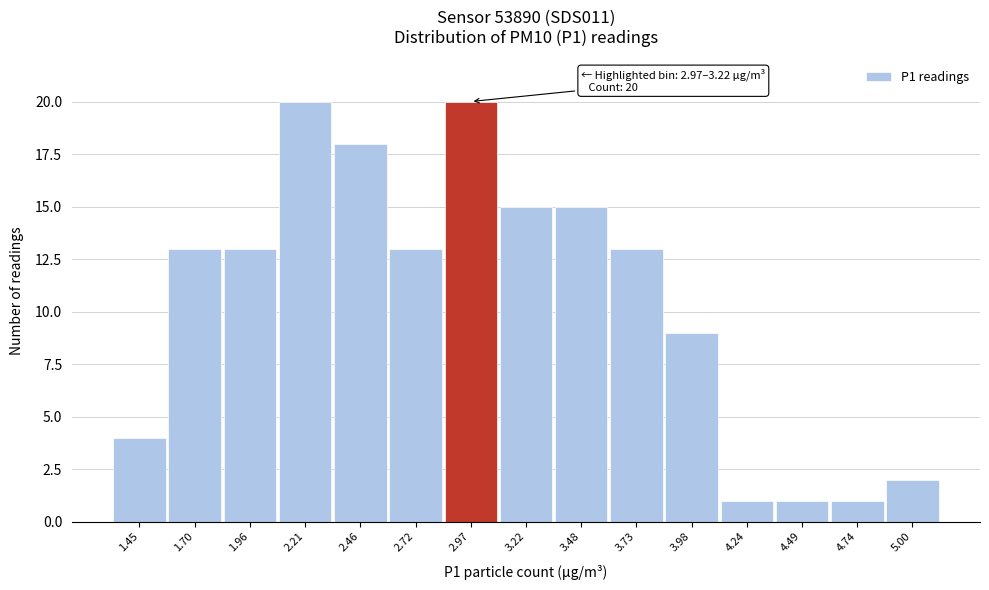

Reading left to right, what are all the values shown in this chart?

4	13	13	20	18	13	20	15	15	13	9	1	1	1	2